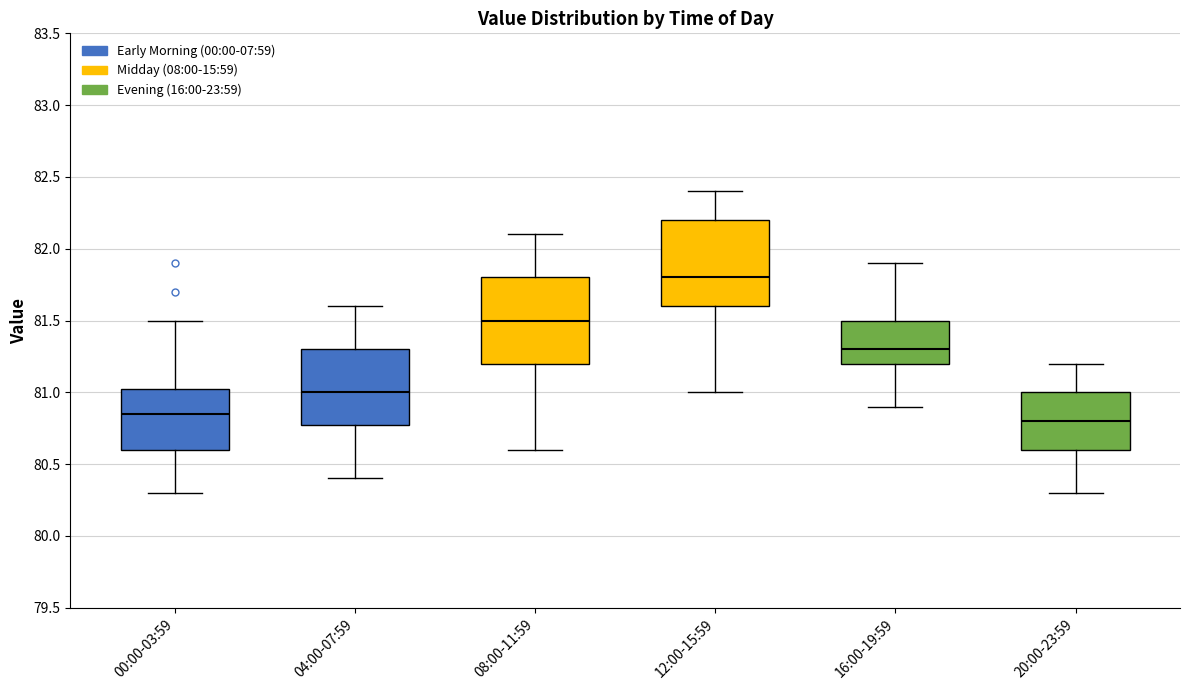

Where is the lower edge of the box for 12:00-15:59 on the y-axis? The values are not printed on the chart, so give them approximately, as read against the axis.

81.60